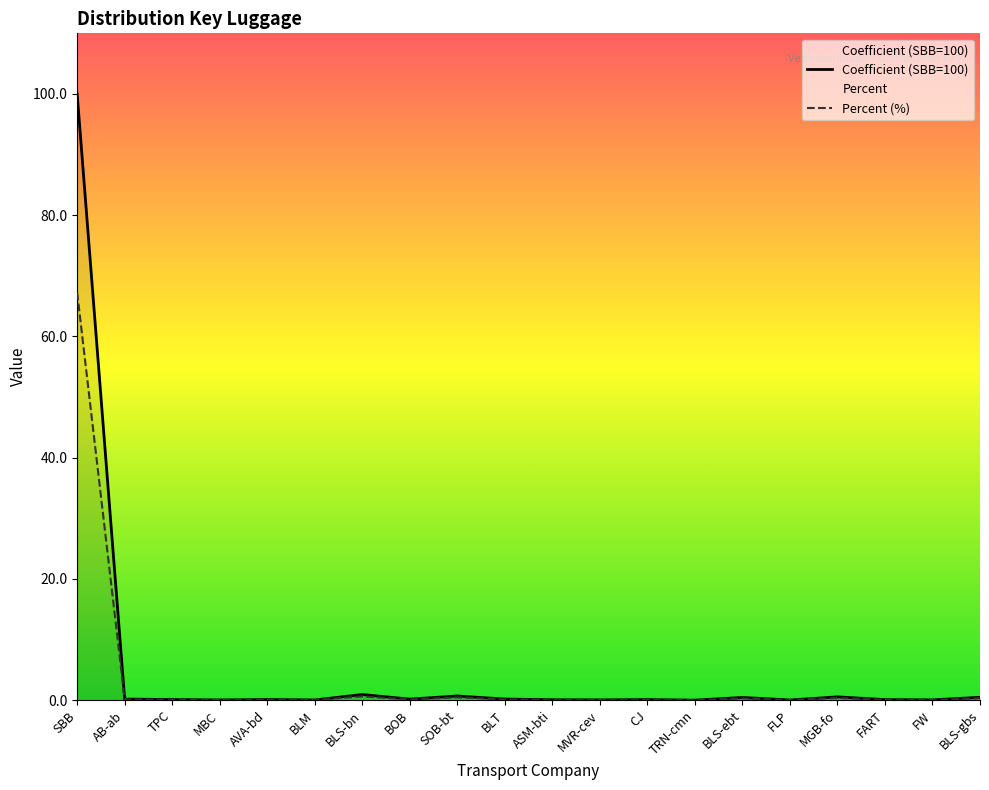

List the series in order of their overall mean, highest first.

Coefficient (SBB=100), Percent (%)